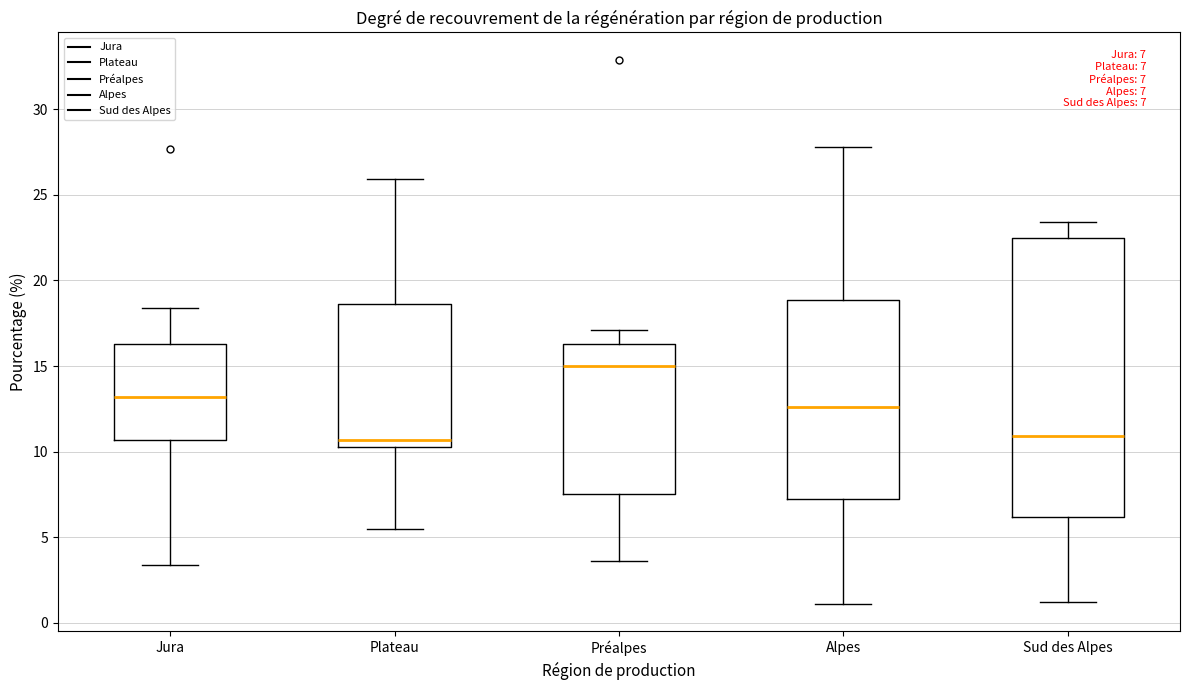

Which box is the tallest, from its lower edge to its upper edge?

Sud des Alpes